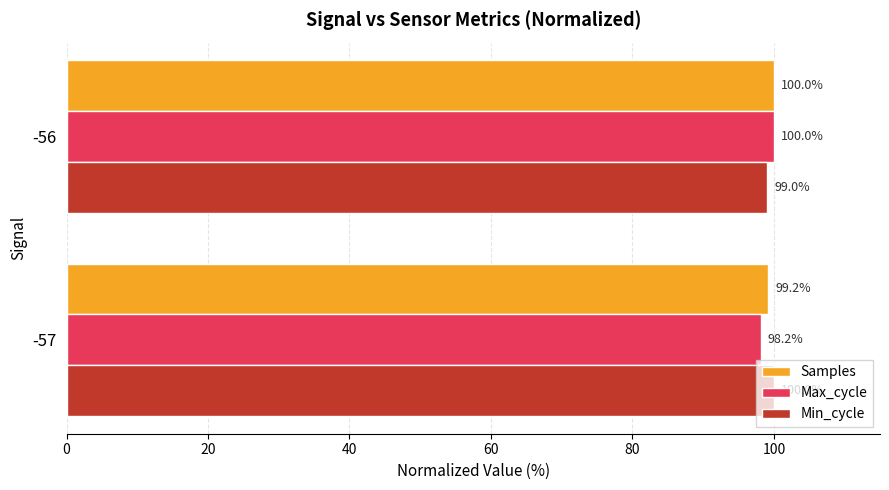

What are all the series names shown in the legend?

Samples, Max_cycle, Min_cycle